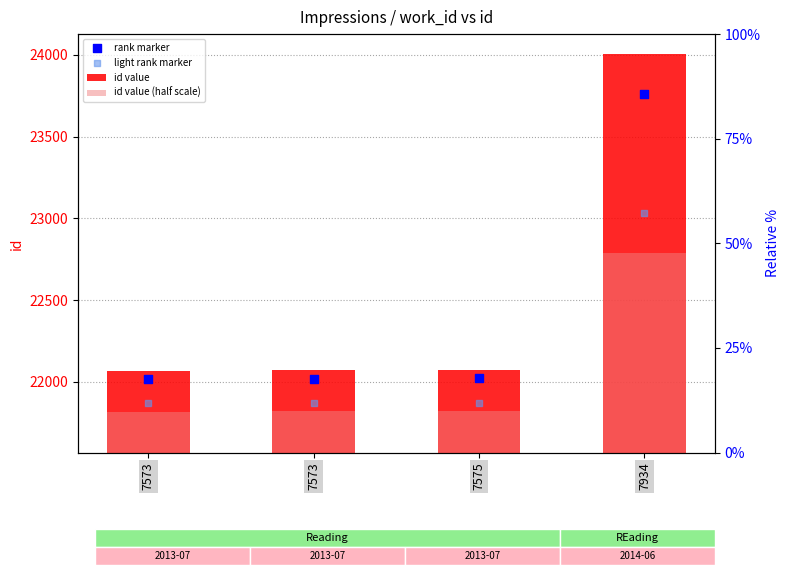

Which series has the widest spread of Y values?

id value